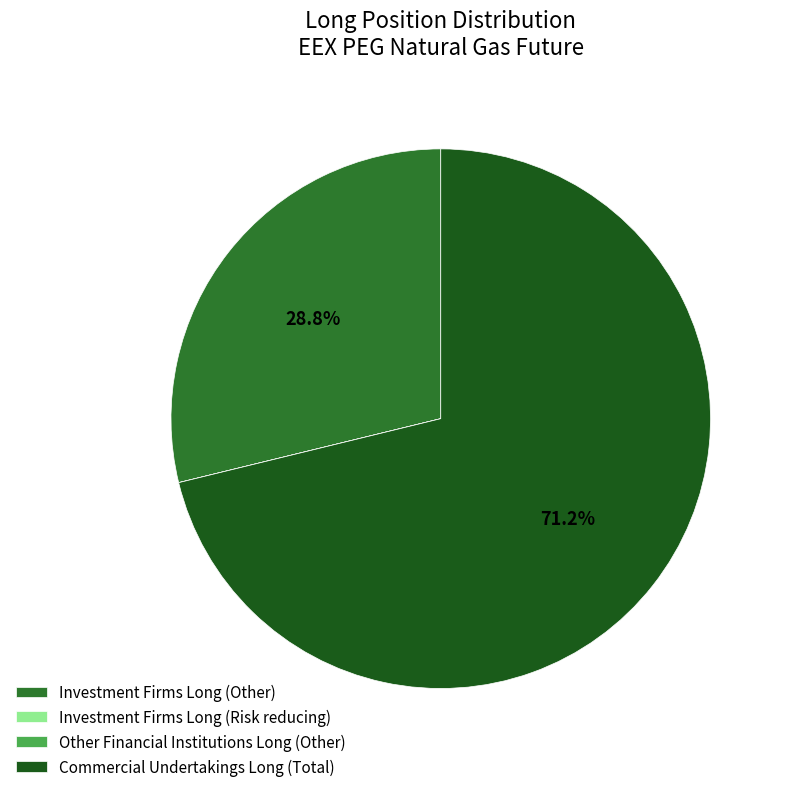

Between Investment Firms Long (Other) and Commercial Undertakings Long (Total), which is larger?

Commercial Undertakings Long (Total)